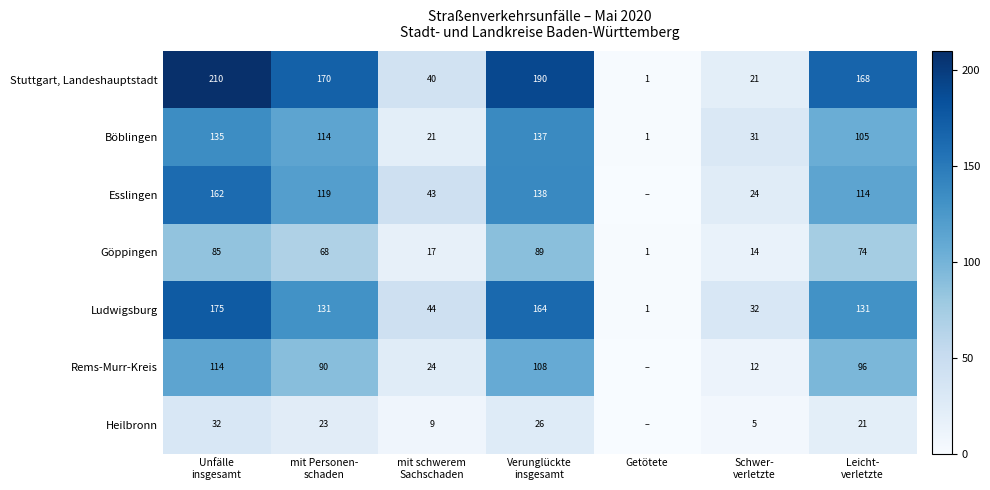

What is the difference between the maximum and second lowest values in the Göppingen series?

75